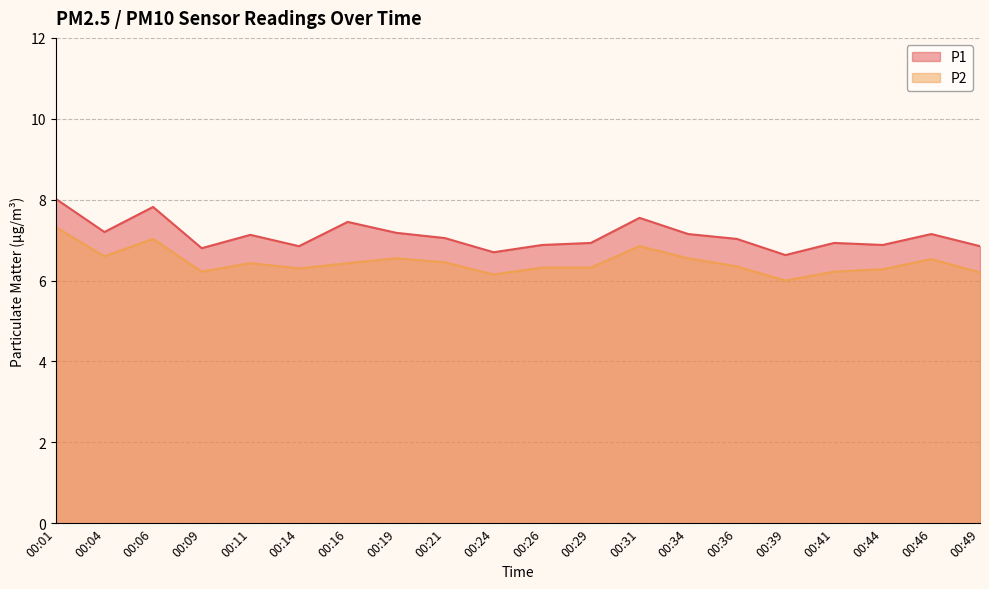

Which series has the largest range (max minus min)?

P1